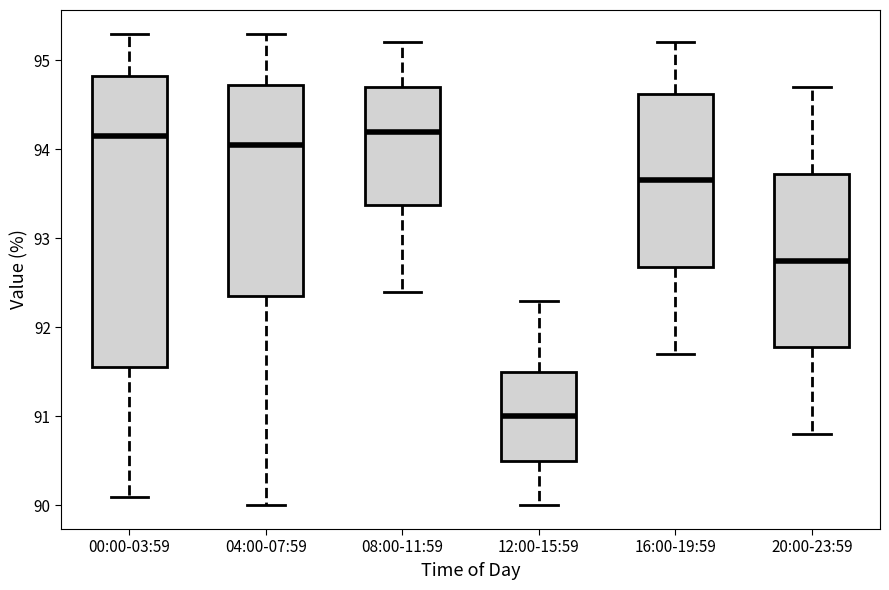

Comparing the boxes themselves (not the whiskers), which one is the tallest?

00:00-03:59